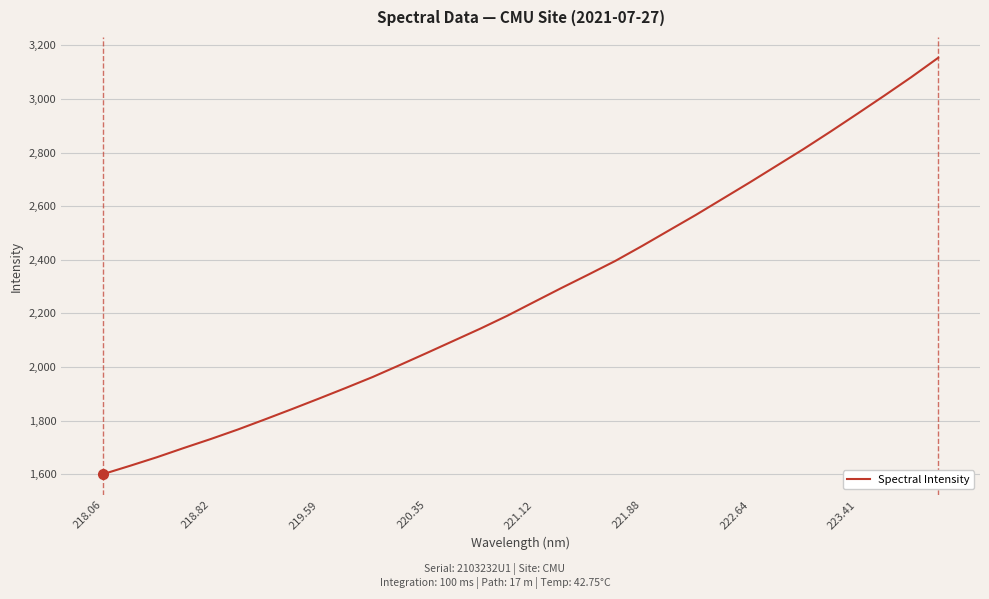

What is the greatest value displayed?

3153.7